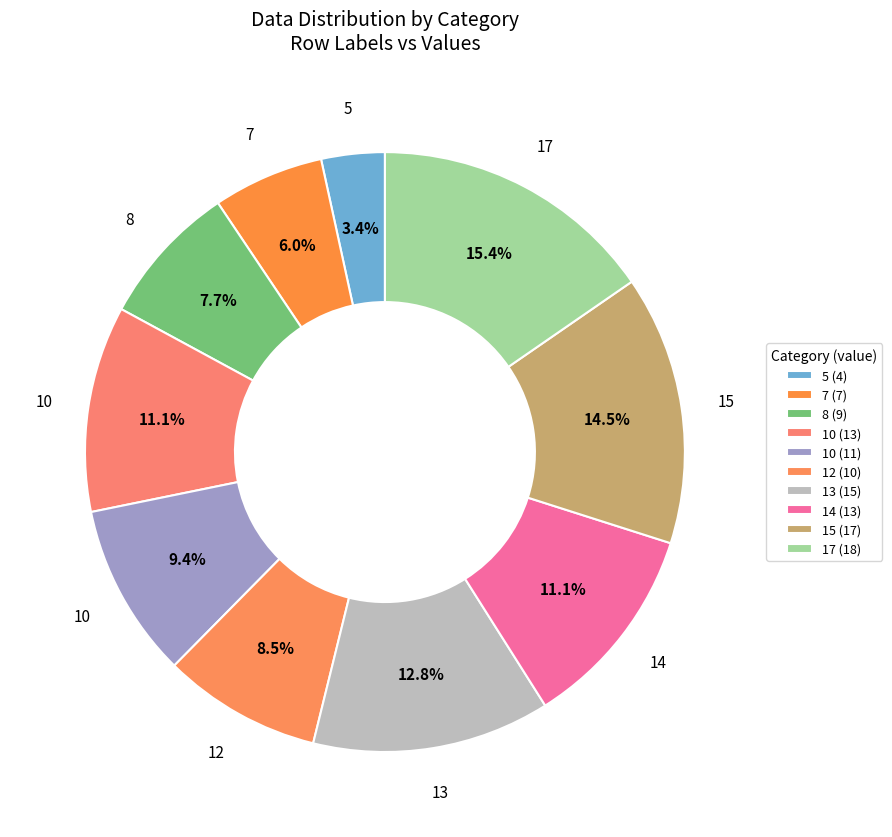

Count the number of slices in the pie.

10